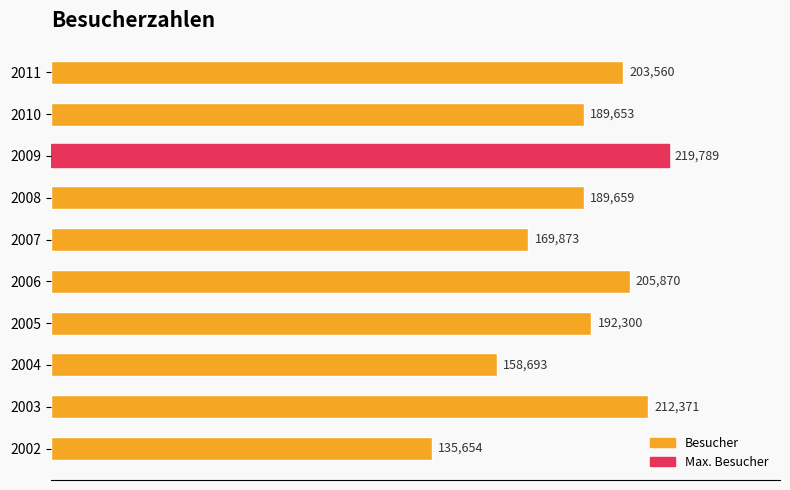

What is the ratio of the value at 2002 to the value at 2007?

0.8